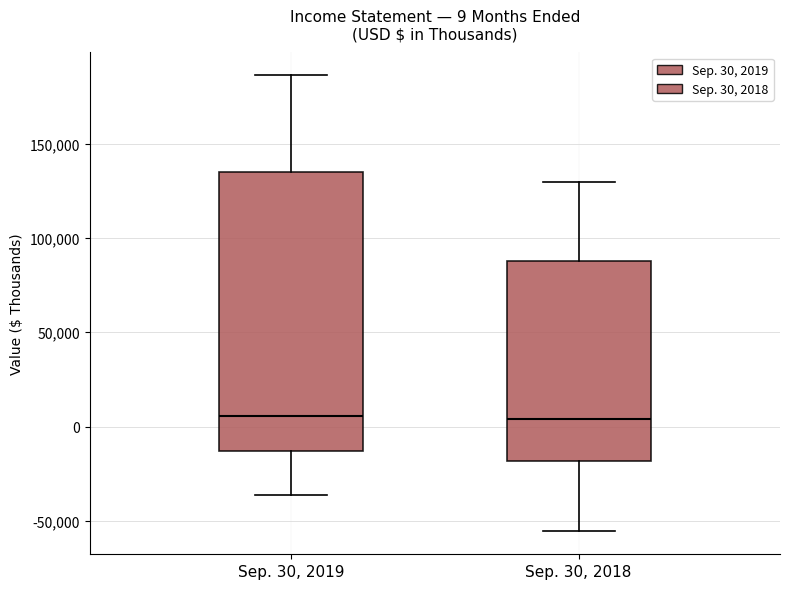

Comparing the boxes themselves (not the whiskers), which one is the tallest?

Sep. 30, 2019